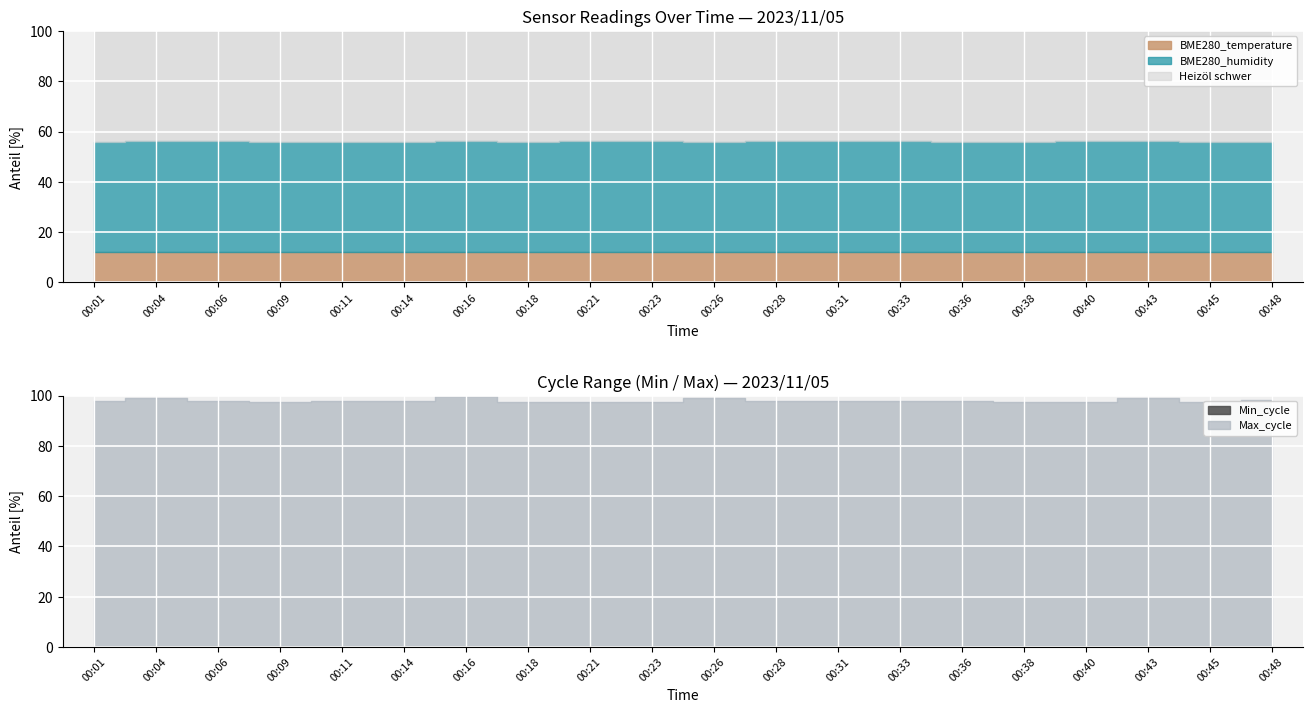

At which label is BME280_humidity closest to 55?

00:18